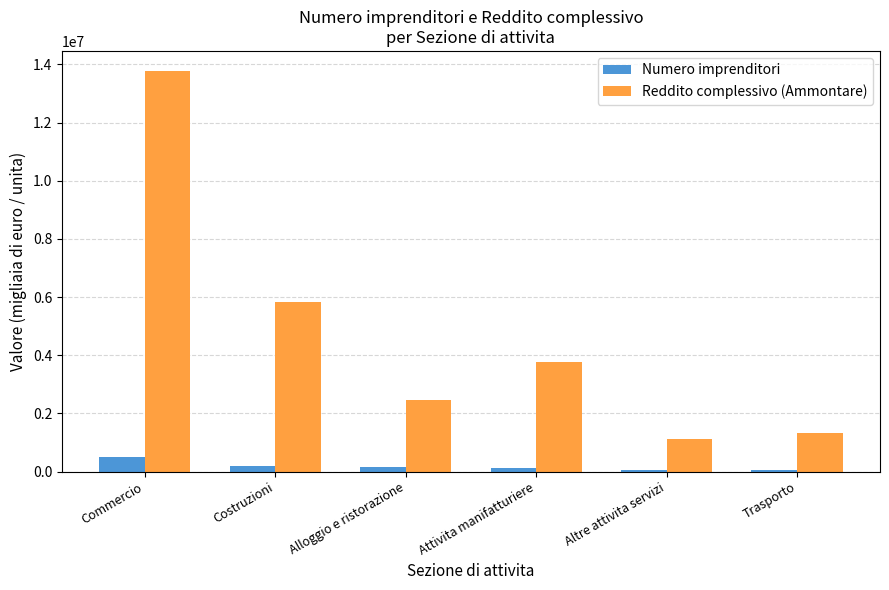

Where does the Reddito complessivo (Ammontare) series first go above 3754637?

Commercio